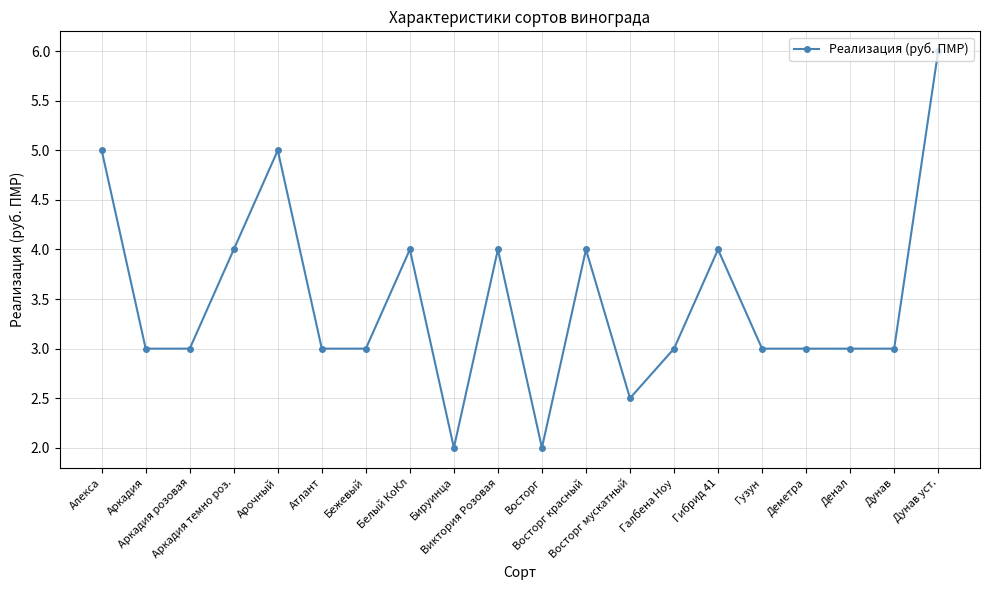

Is it true that the value at Атлант is 1.1?

False